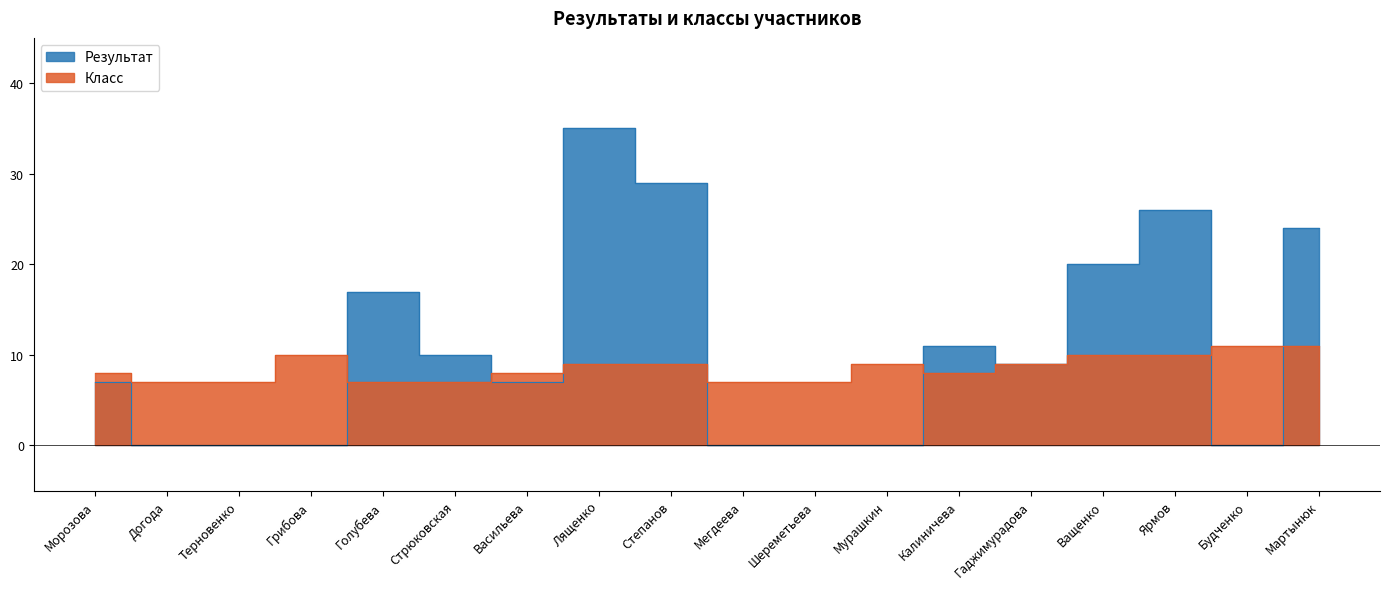

What position from the left is Степанов?

9